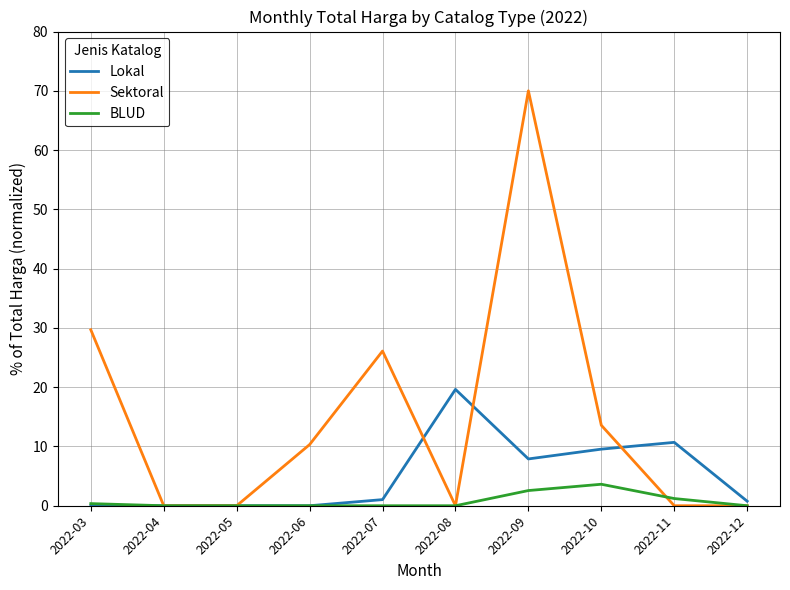

How many distinct data groups are displayed?

3